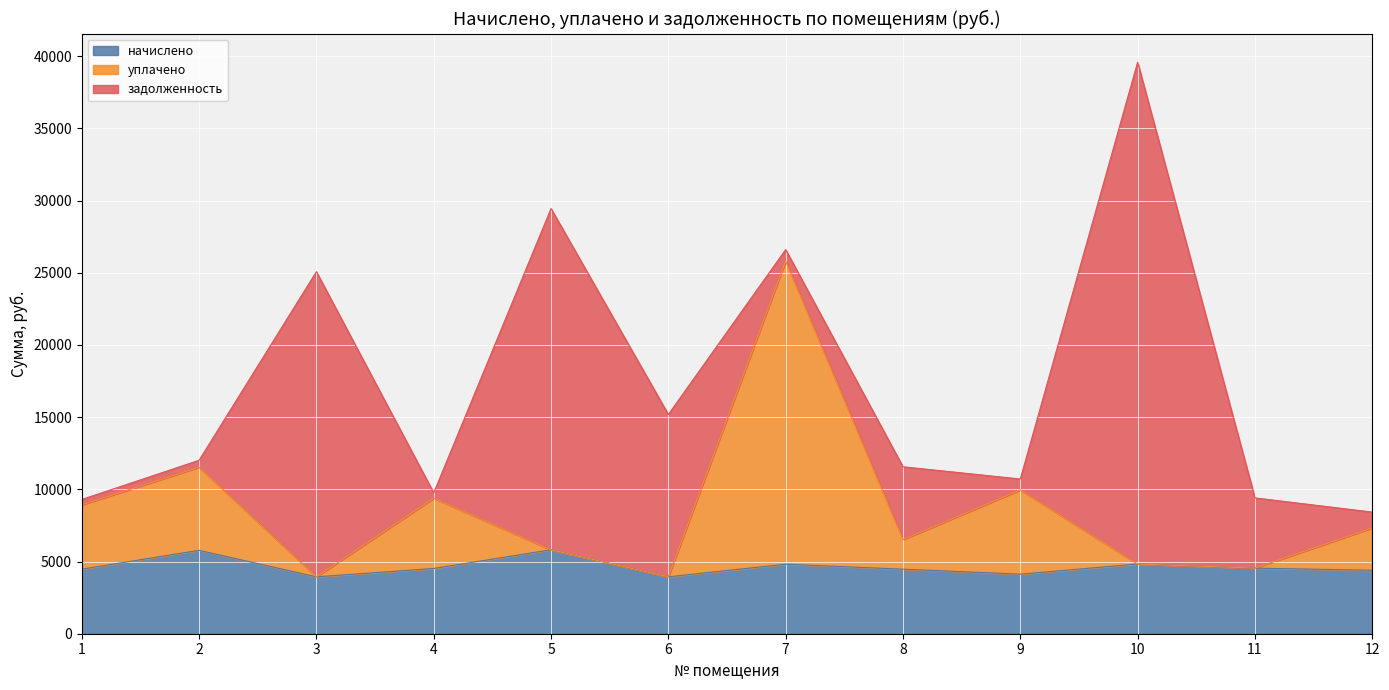

What is the value of the уплачено point at the 5th from the left?

5811.2